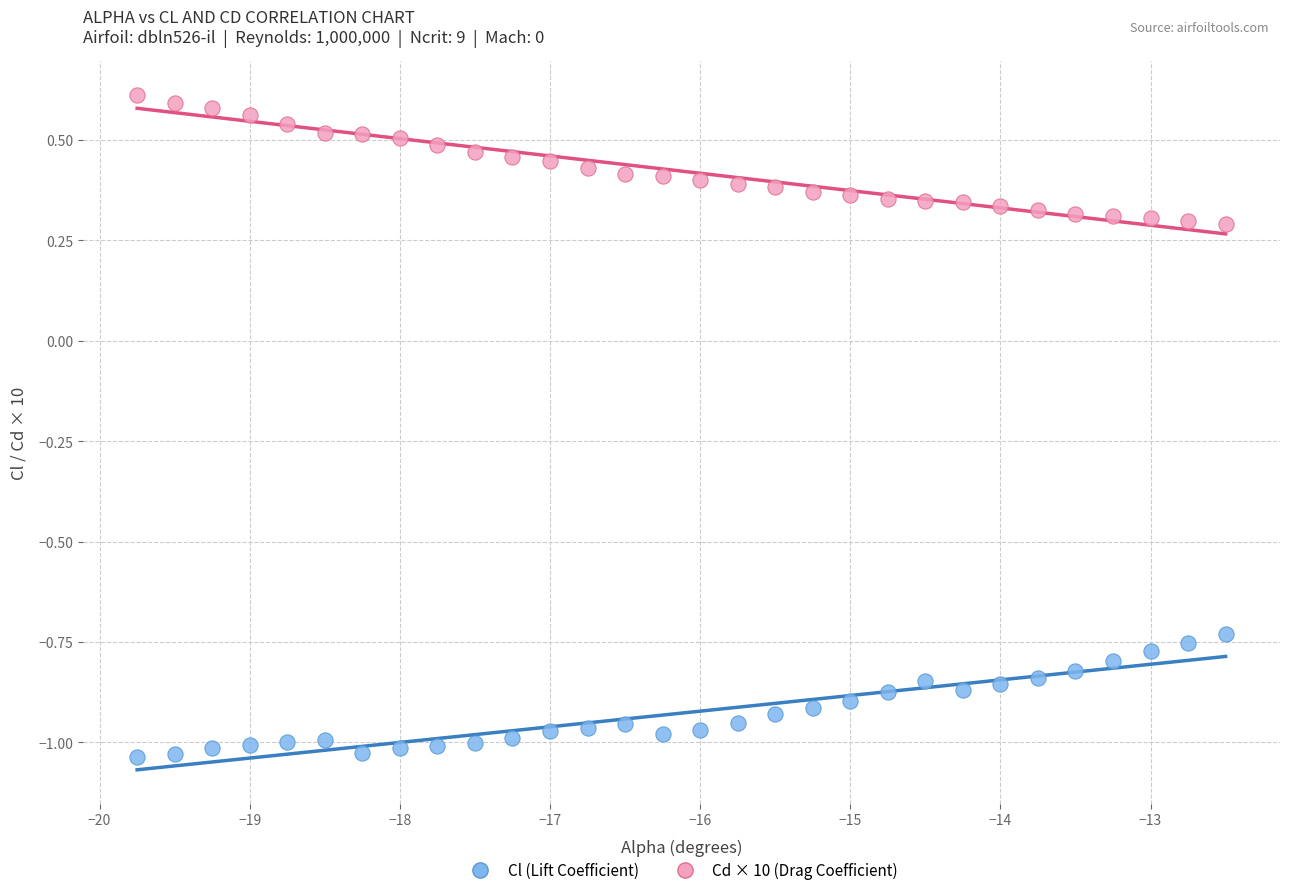

What is the X range (max minus min) for the scatter plot?

7.2